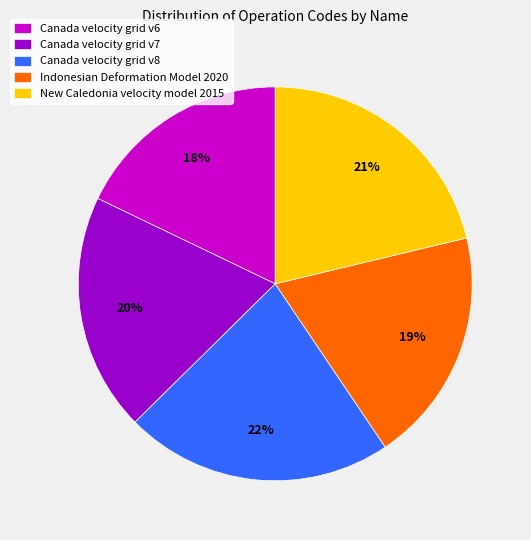

To the nearest percent, what is the difference between the Canada velocity grid v6 and Indonesian Deformation Model 2020 slice percentages?

1%